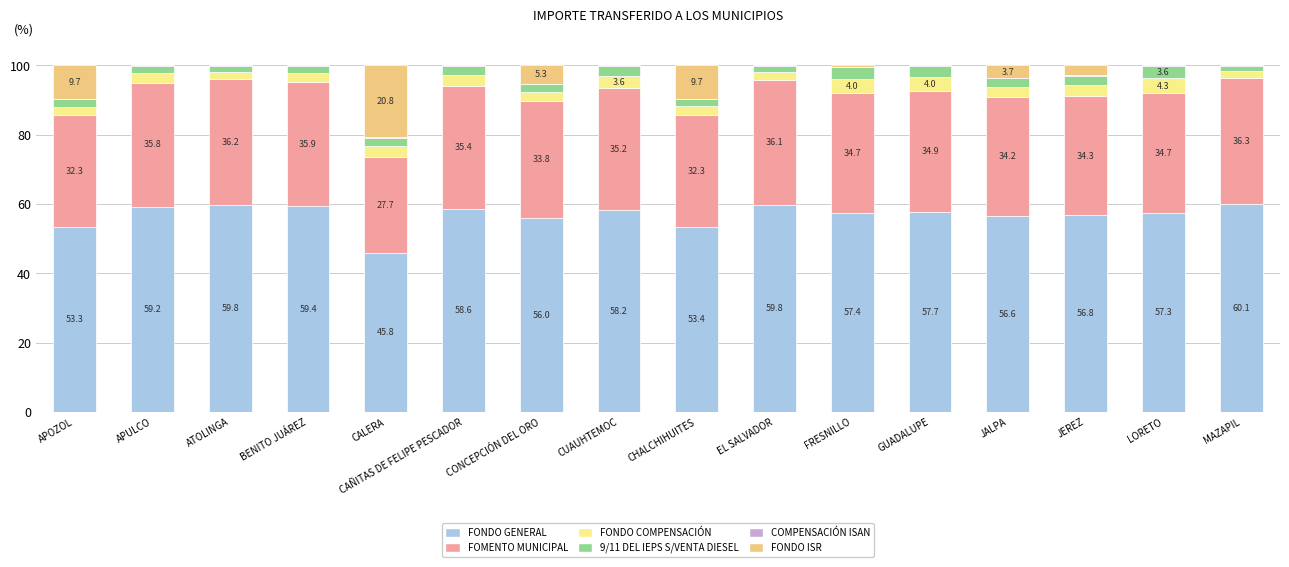

What is the highest value of the FONDO GENERAL series?

60.1